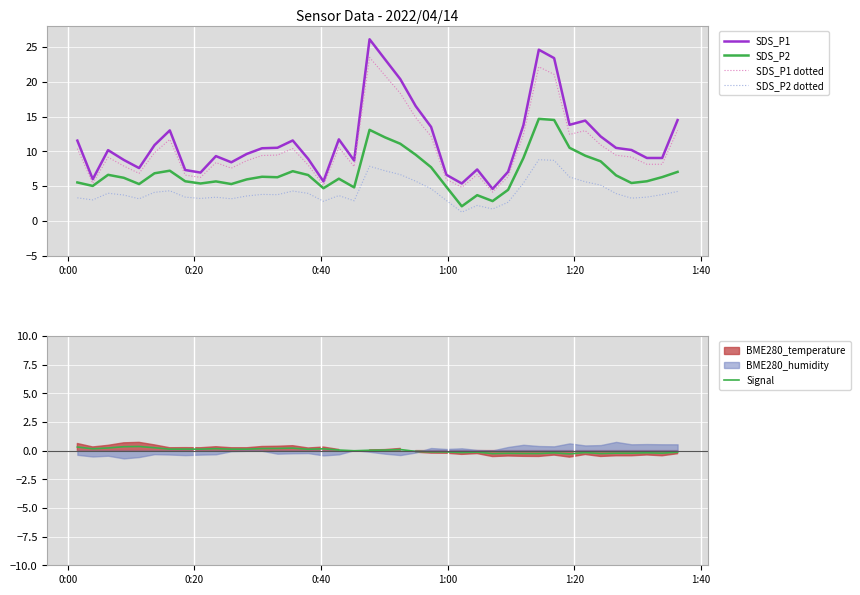

What is the highest value of the SDS_P1 dotted series?

23.5